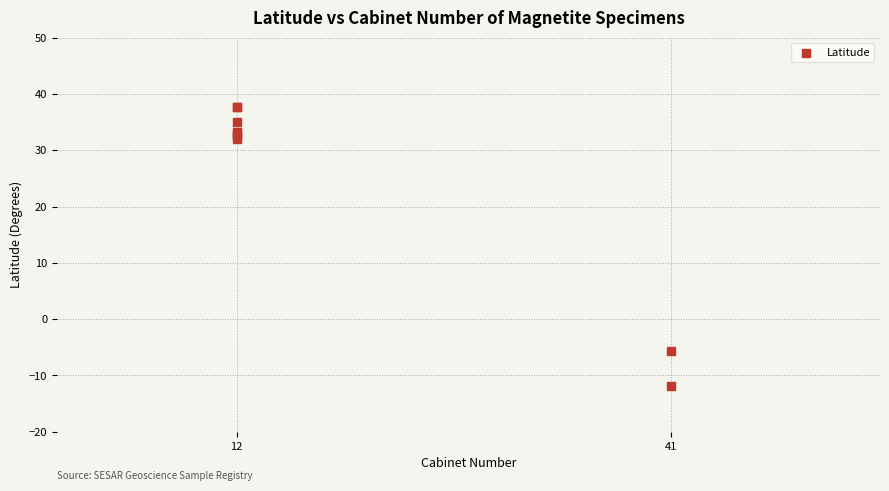

What Y value in the scatter plot is closest to 12?

-5.6